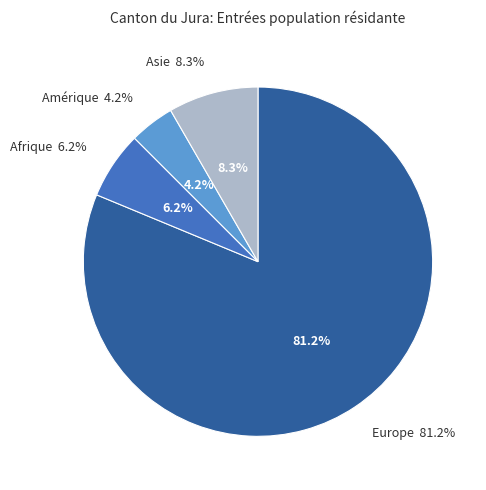

The Asie slice represents 8% of the pie. True or false?

True